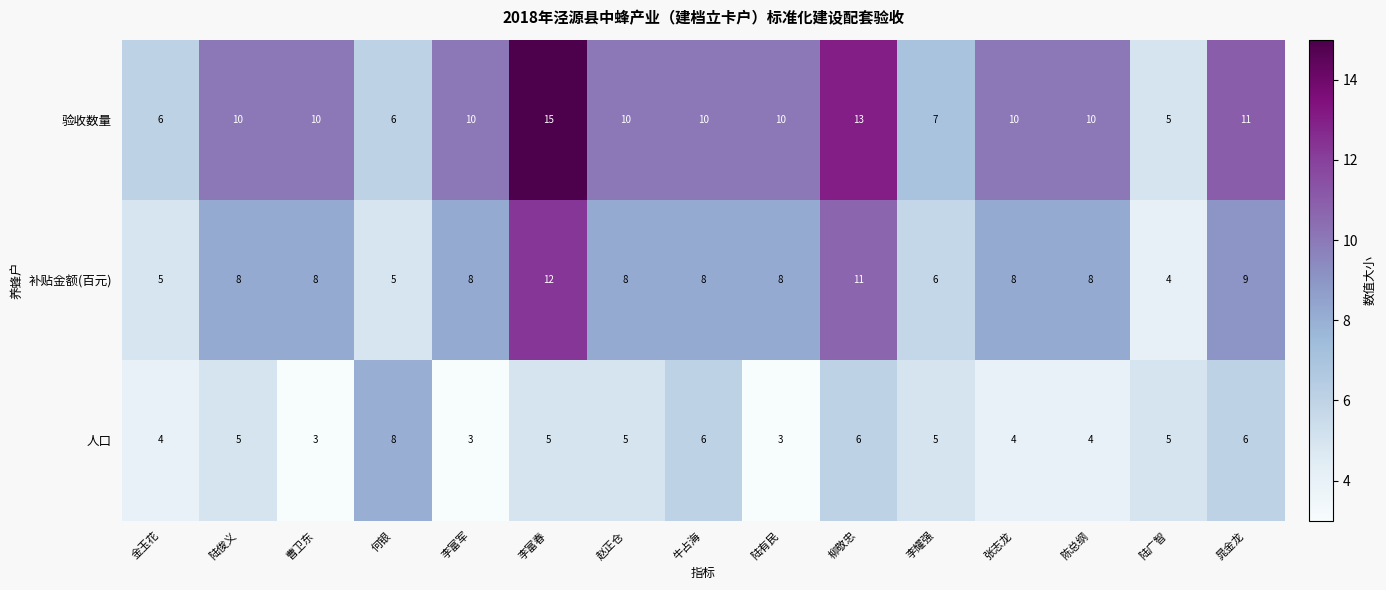

At 陈总纲, list the series in order from largest to smallest.

验收数量, 补贴金额(百元), 人口